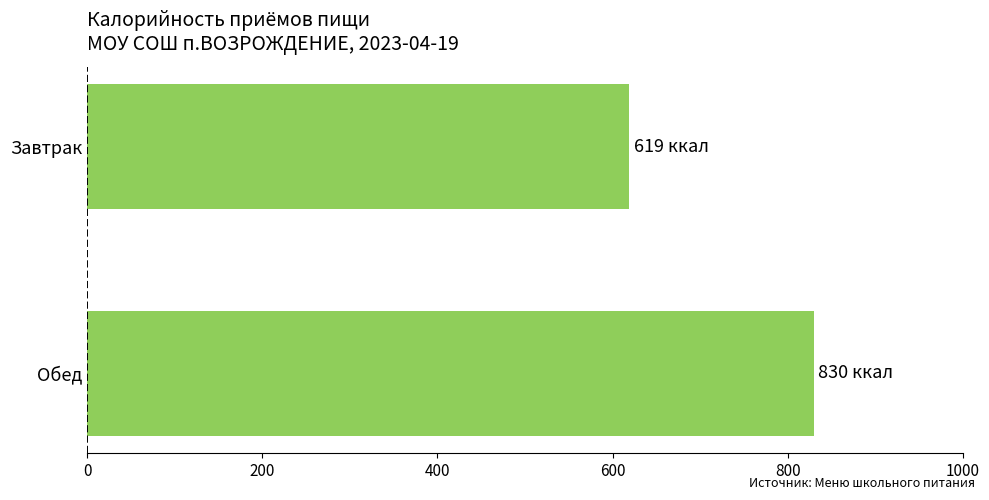

Is it true that the value at Завтрак is 1071?

False